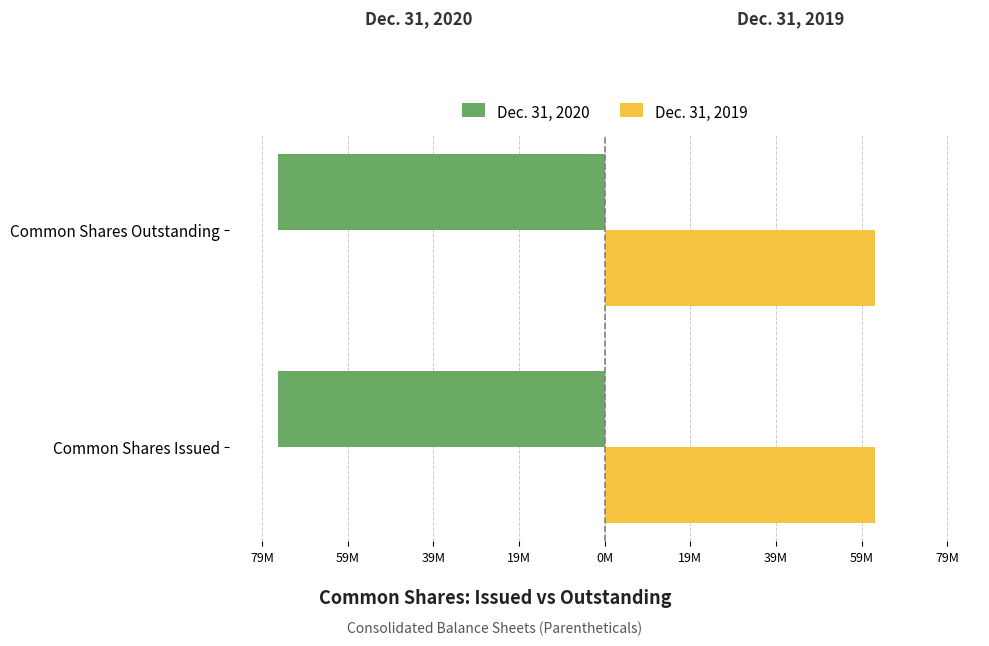

What are all the series names shown in the legend?

Dec. 31, 2020, Dec. 31, 2019